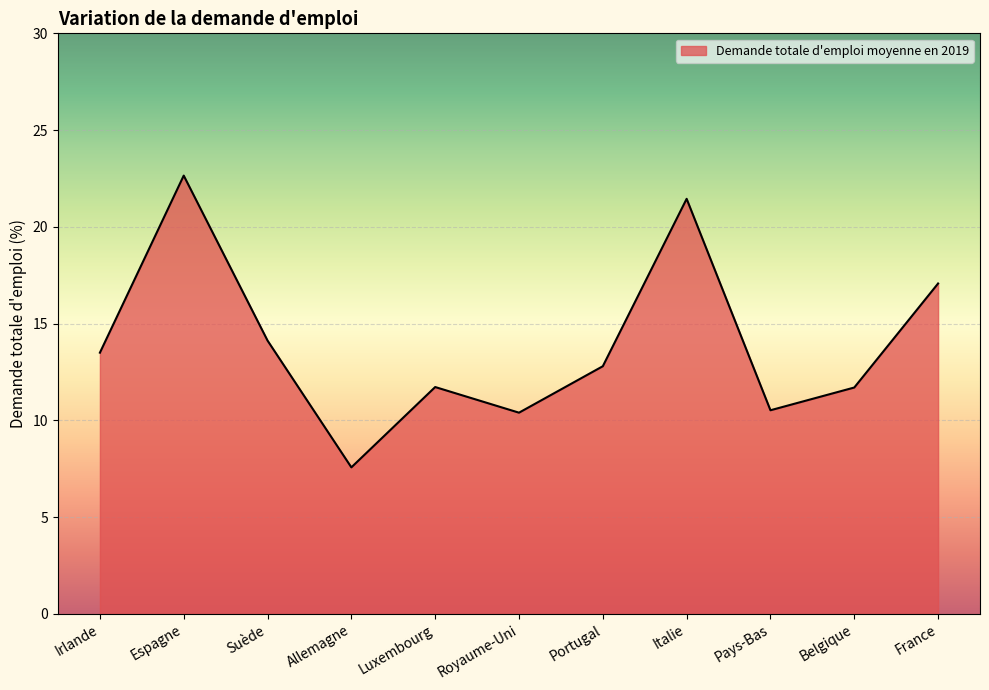

Where is the first local maximum?

Espagne